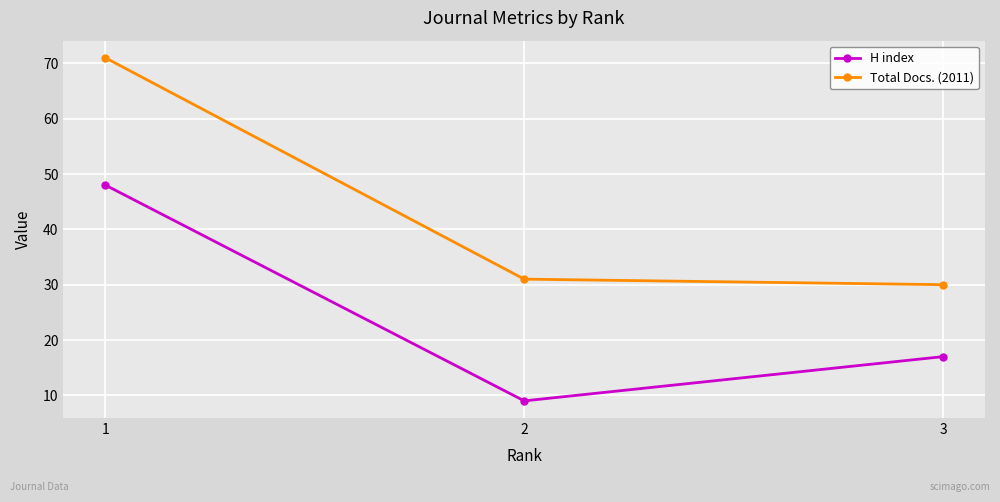

The value of Total Docs. (2011) at 1 is 117. True or false?

False